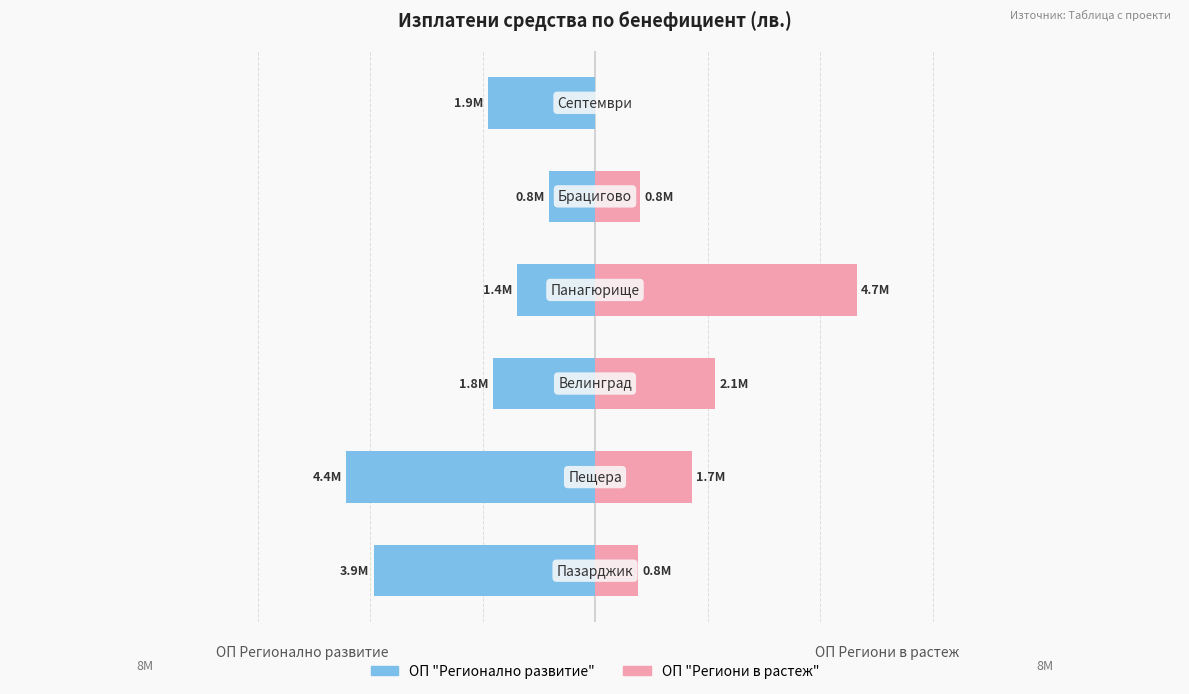

How many values in the ОП "Региони в растеж" series exceed 1724008?

2